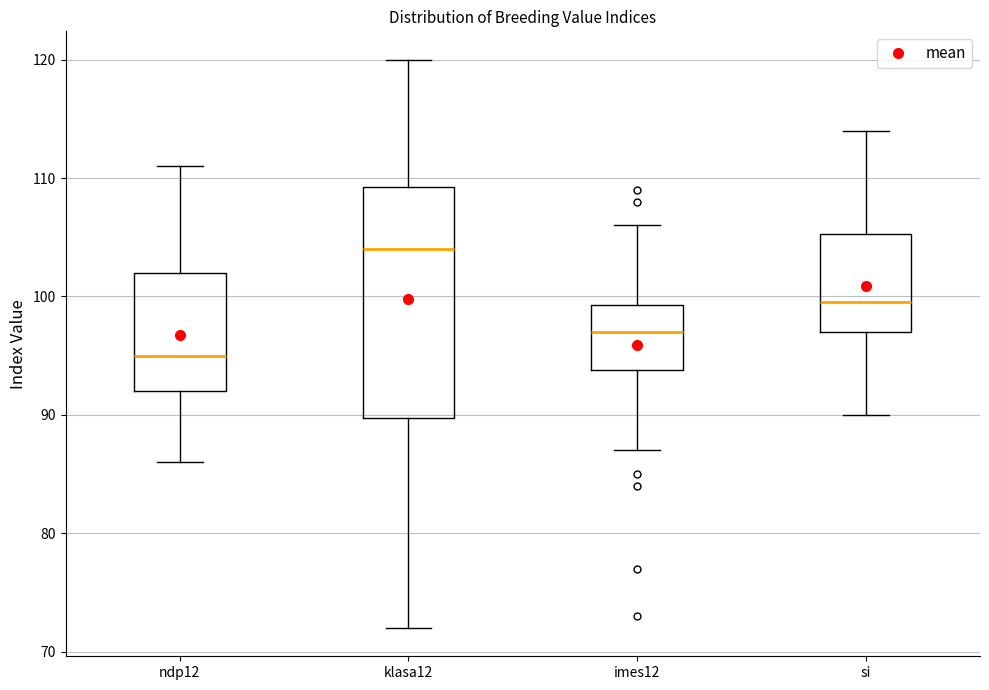

Reading left to right, read every box against the y-axis: the position of its median line, the range the box covers, and the ends of its whiskers. The values are not printed on the chart, so give them approximately, as read against the axis.

ndp12: median 95, box 92 to 102, whiskers 86 to 111
klasa12: median 104, box 90 to 109, whiskers 72 to 120
imes12: median 97, box 94 to 99, whiskers 87 to 106
si: median 100, box 97 to 105, whiskers 90 to 114